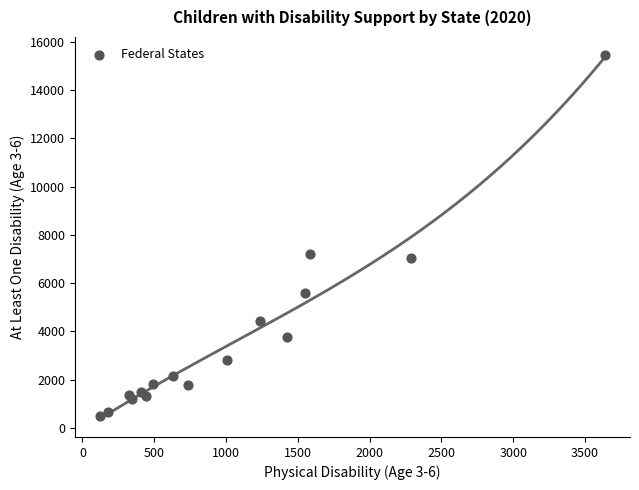

What is the range of X values (max minus min)?

3513